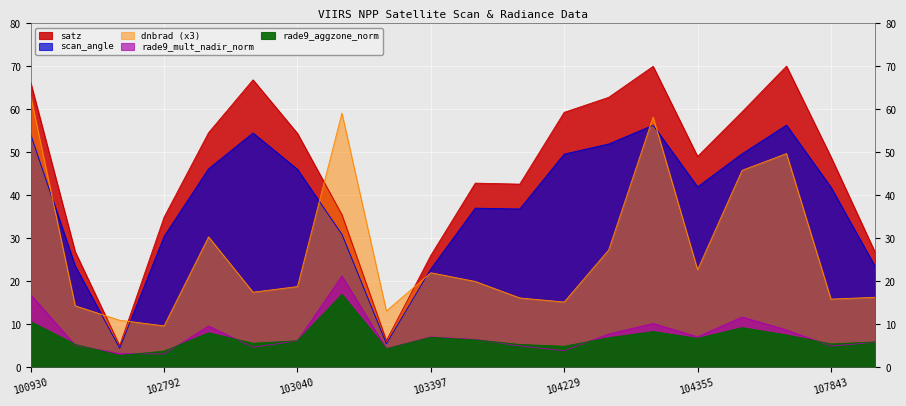

Reading left to right, what are all the values shown in this chart?

dnbrad: 63.0	14.3	11.0	9.7	30.4	17.5	18.8	59.1	13.2	22.0	20.0	16.2	15.2	27.3	58.2	22.7	45.8	49.7	15.9	16.3
satz: 66.2	26.9	5.1	35.0	54.6	66.9	54.4	35.5	6.3	26.1	42.9	42.6	59.3	62.8	70.0	49.1	59.4	70.1	49.0	26.6
scan_angle: 54.1	23.6	4.5	30.5	46.2	54.5	46.1	31.0	5.5	22.9	37.1	36.9	49.6	52.0	56.3	42.0	49.7	56.4	41.9	23.4
rade9_aggzone_norm: 10.7	5.4	2.8	3.8	8.1	5.6	6.2	17.0	4.4	7.0	6.4	5.4	4.9	6.9	8.4	6.8	9.3	7.6	5.5	6.0
rade9_mult_nadir_norm: 17.0	5.2	3.2	3.2	9.6	4.7	6.2	21.3	4.4	7.1	6.5	5.0	3.9	7.8	10.2	7.1	11.7	8.7	5.0	5.9